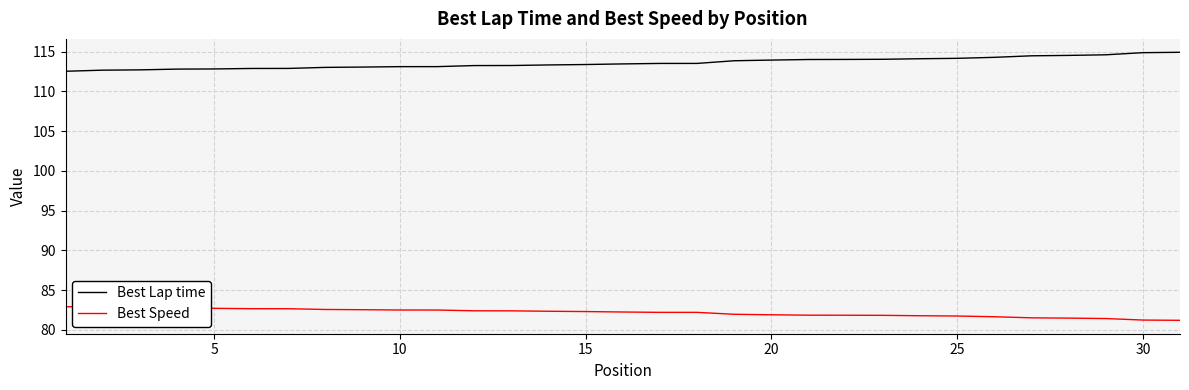

What is the maximum value for Best Lap time?

114.9